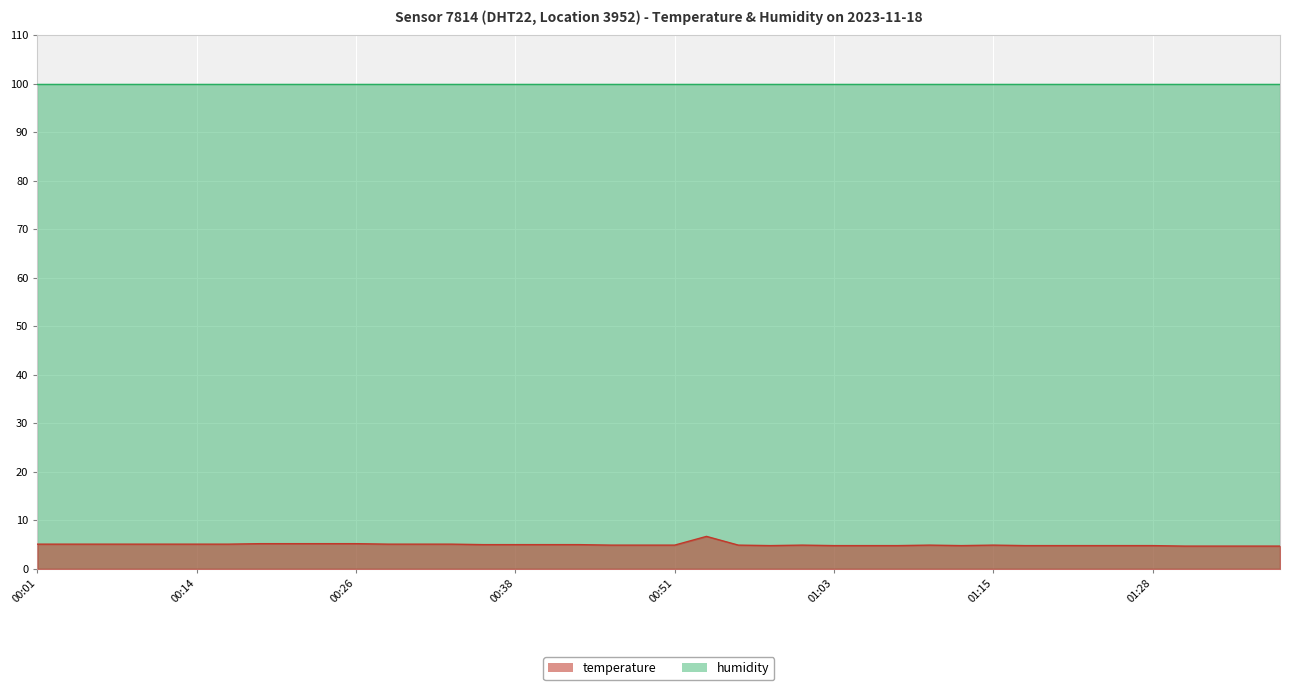

What is the value of the 29th point from the left?

4.9